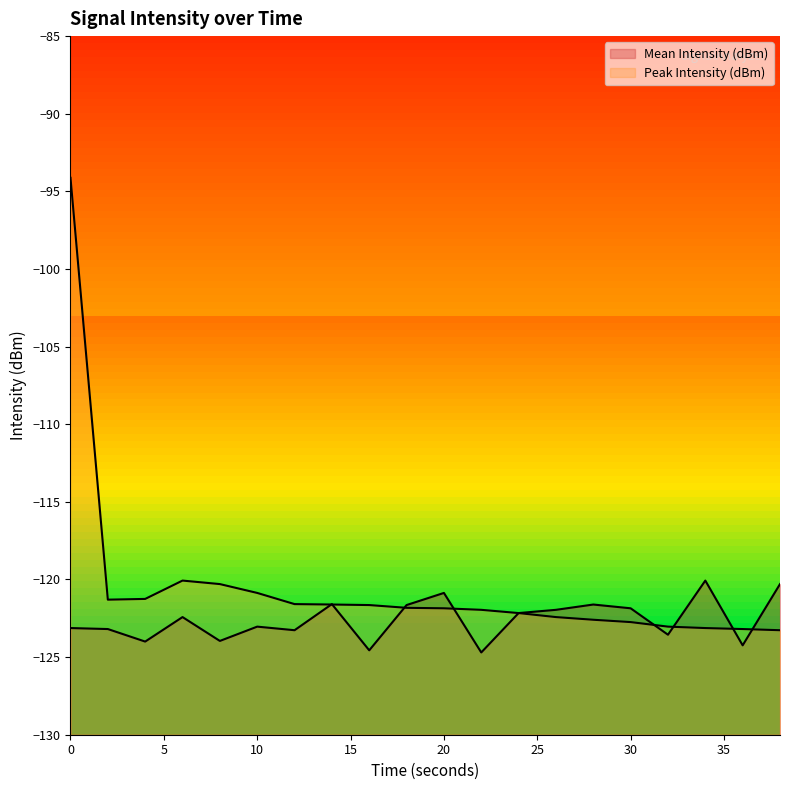

What value does the Peak Intensity (dBm) series have at 32?

-123.0